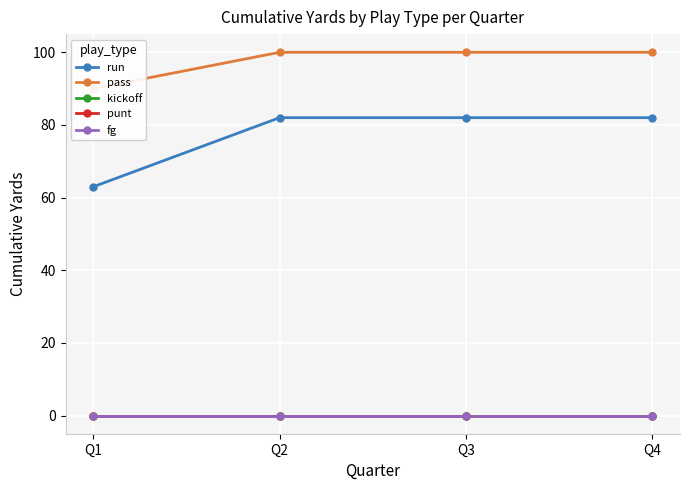

How many lines are shown in the chart?

5